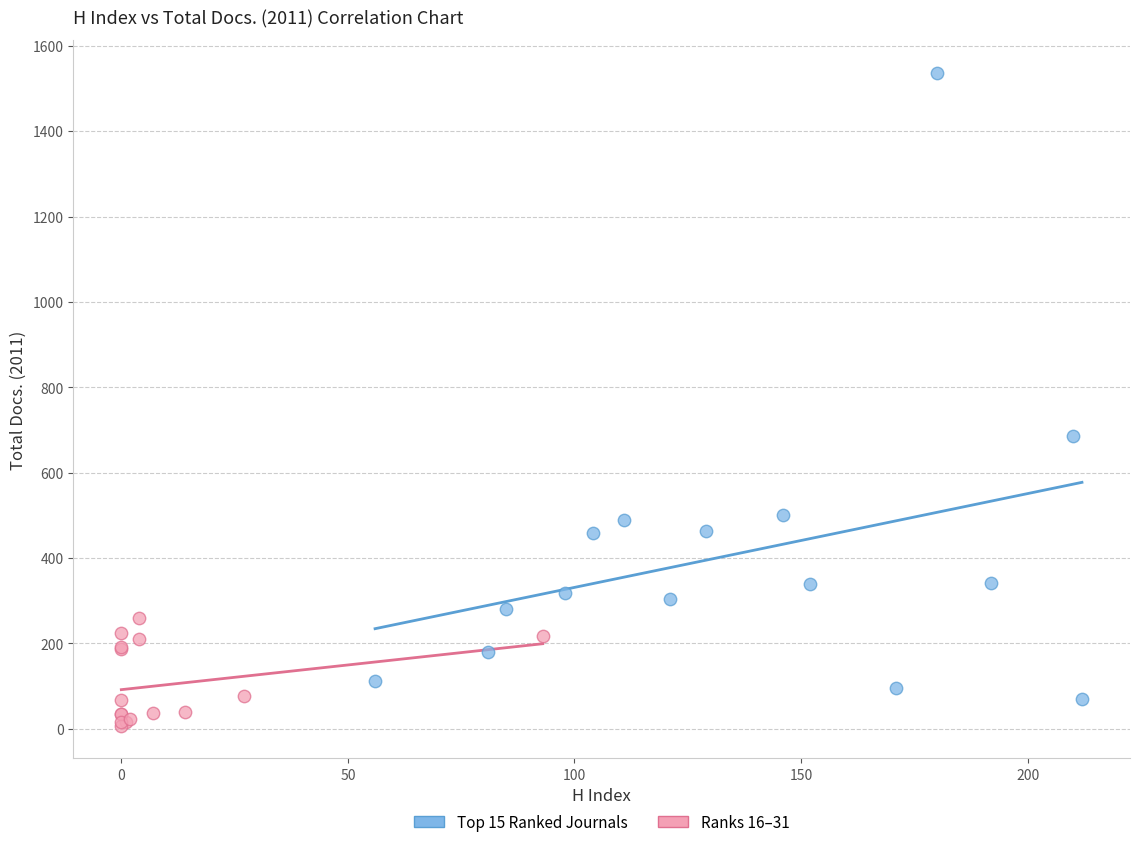

Which series has the widest spread of Y values?

Top 15 Ranked Journals